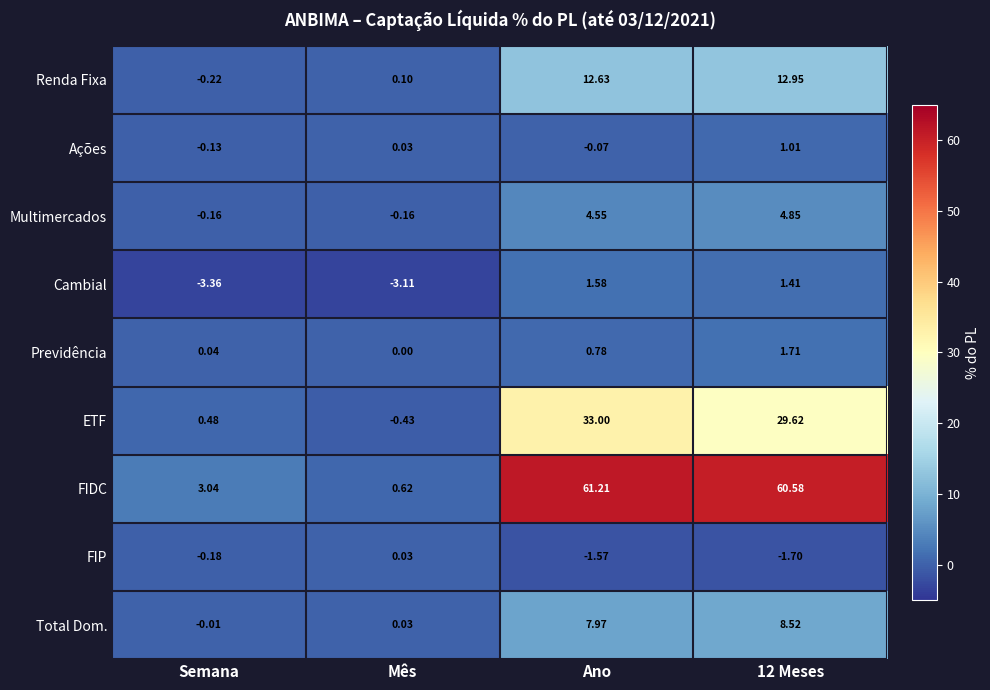

Which label corresponds to the smallest value in the chart?

Semana